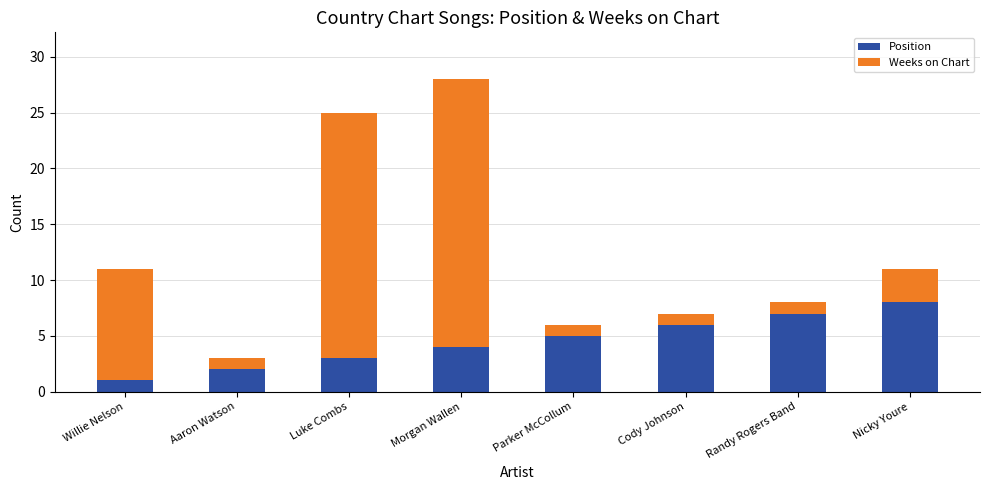

What is the highest value of the Position series?

8